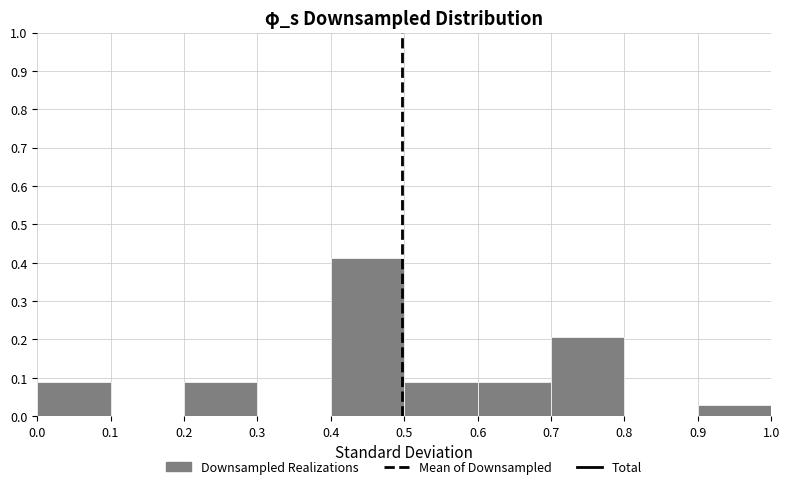

Over which range of the x-axis is the bar tallest?

0.4 to 0.5